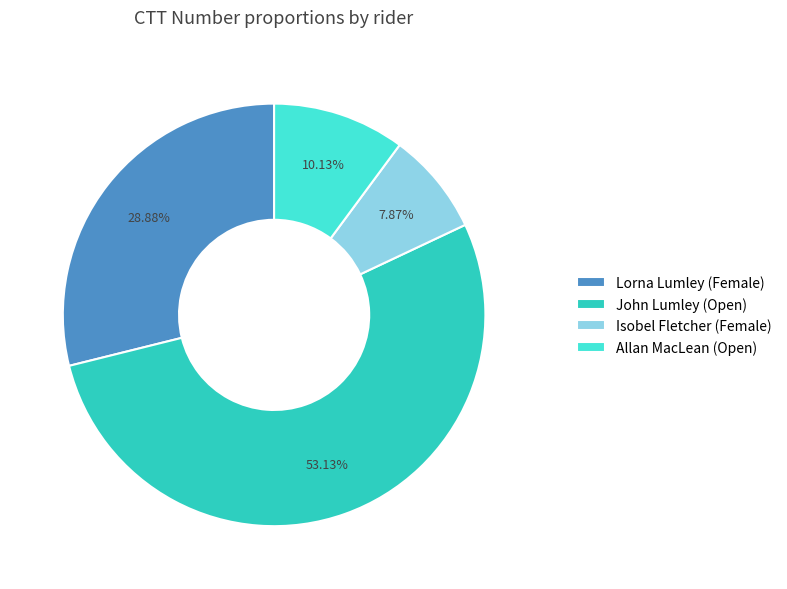

To the nearest percent, what is the average slice percentage?

25%